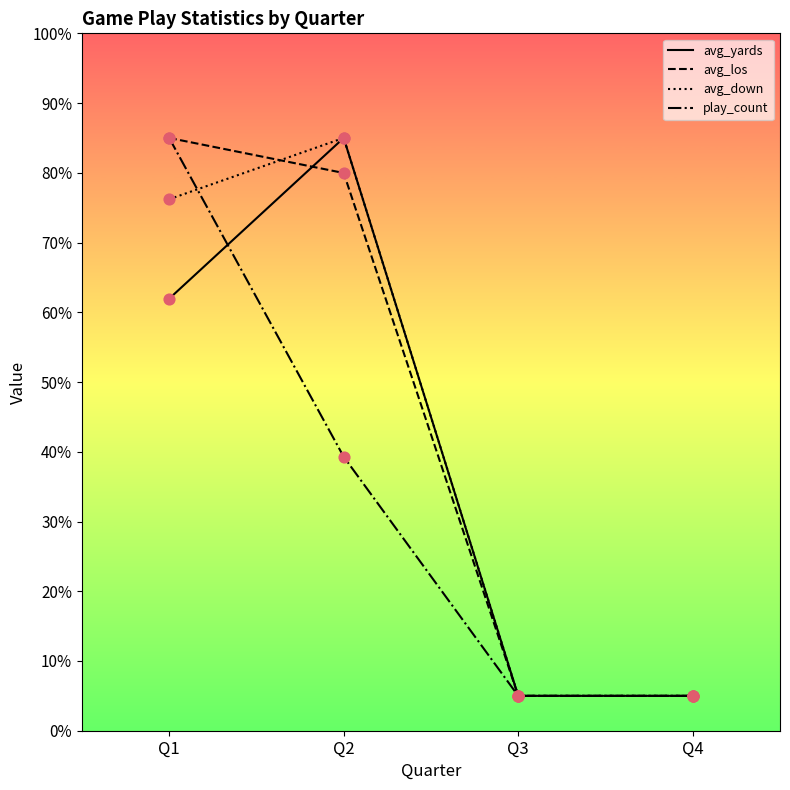

What is the spread (max minus min) of values at Q1?

23.1